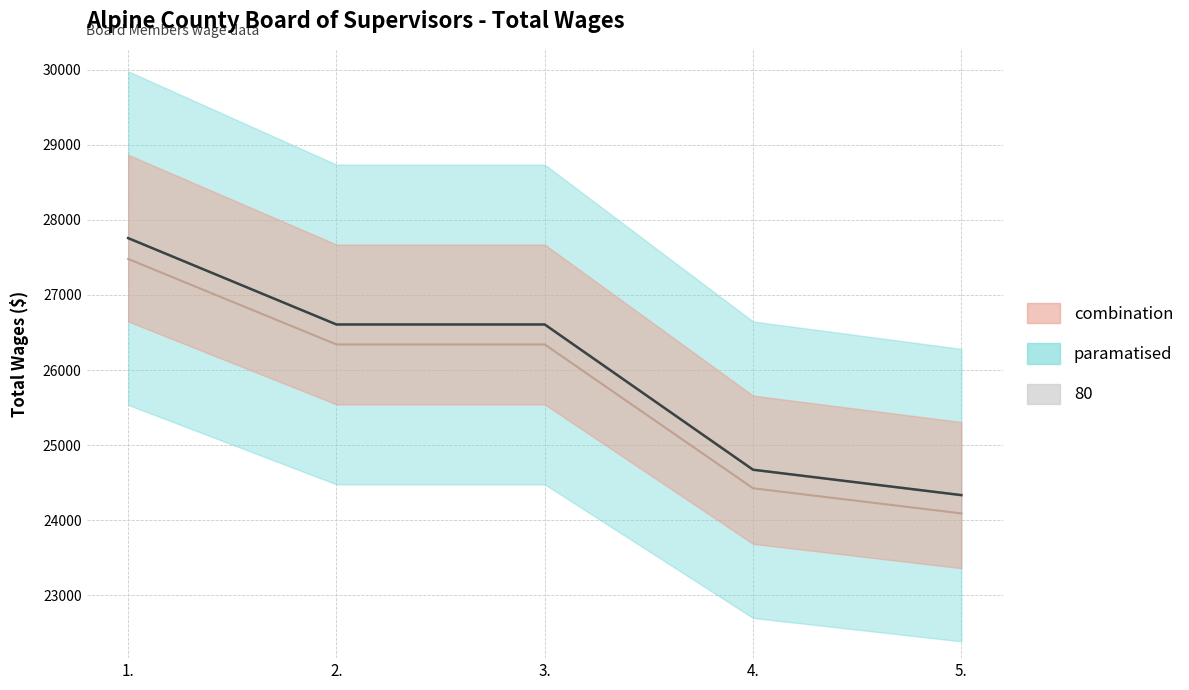

Count the number of values greater than 26607.

1